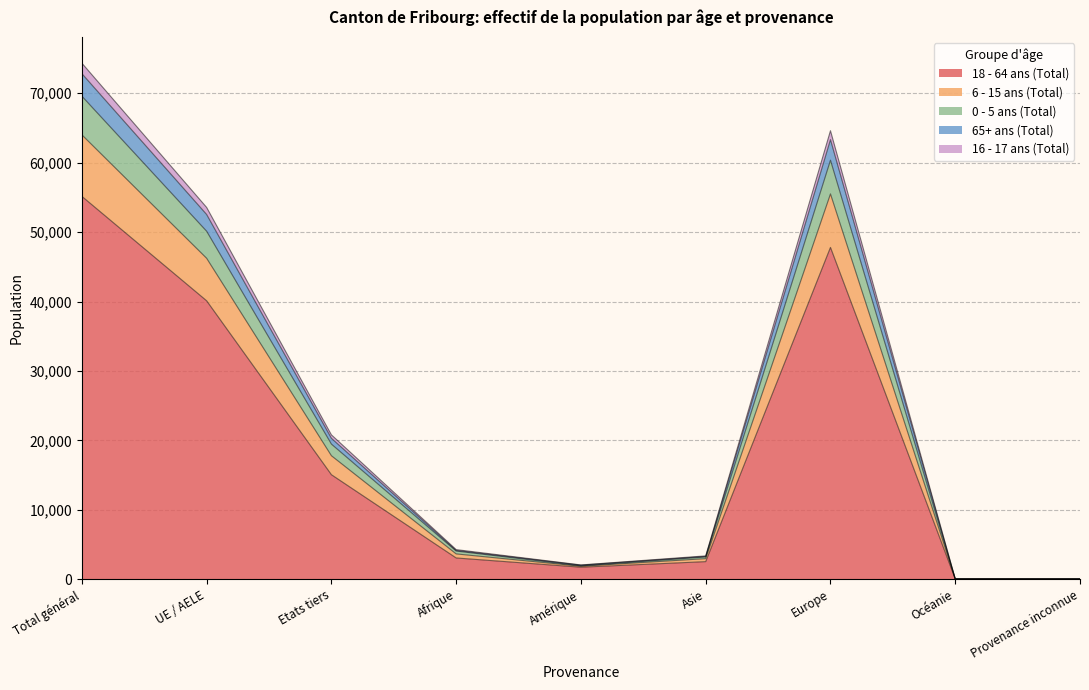

At which category is the sum across all series the highest?

Total général